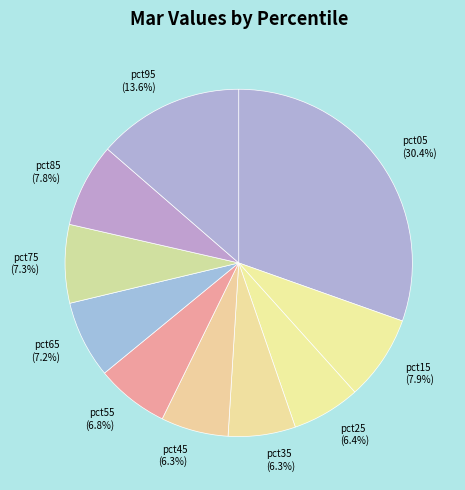

Which has a higher value, pct15 (7.9%) or pct35 (6.3%)?

pct15 (7.9%)